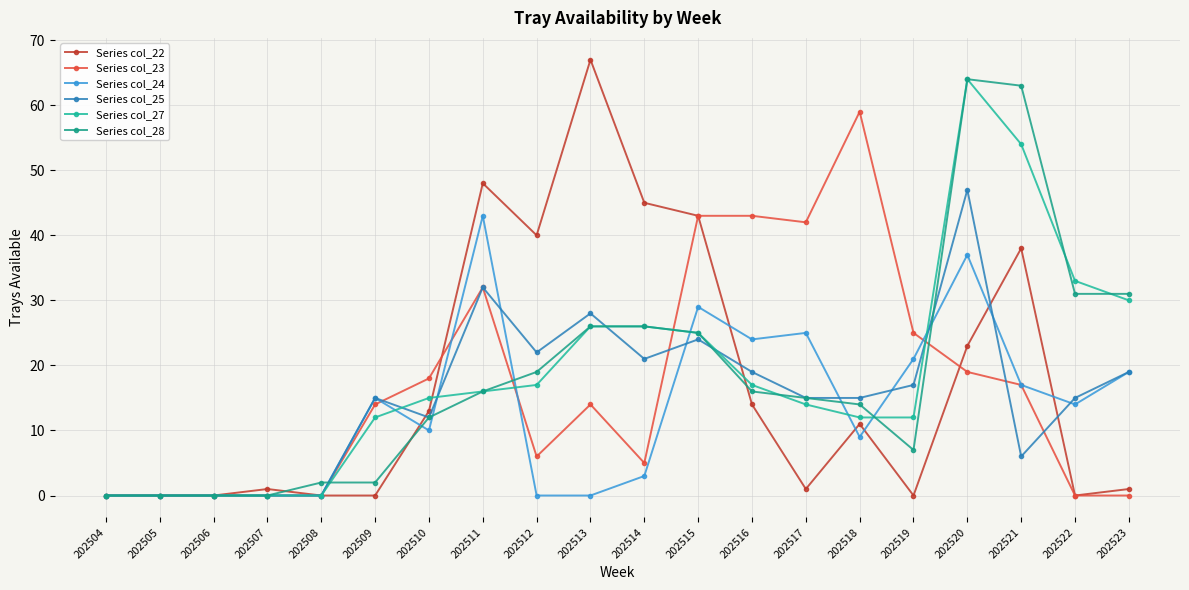

True or false: Series col_28 and Series col_22 cross at least once.

True